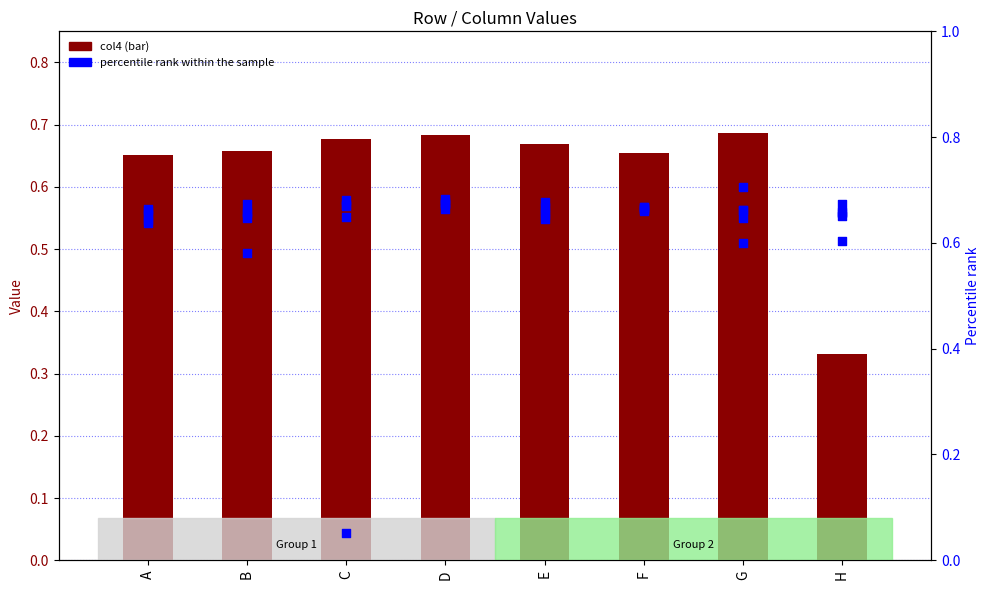

Which series contains the highest Y value?

col7